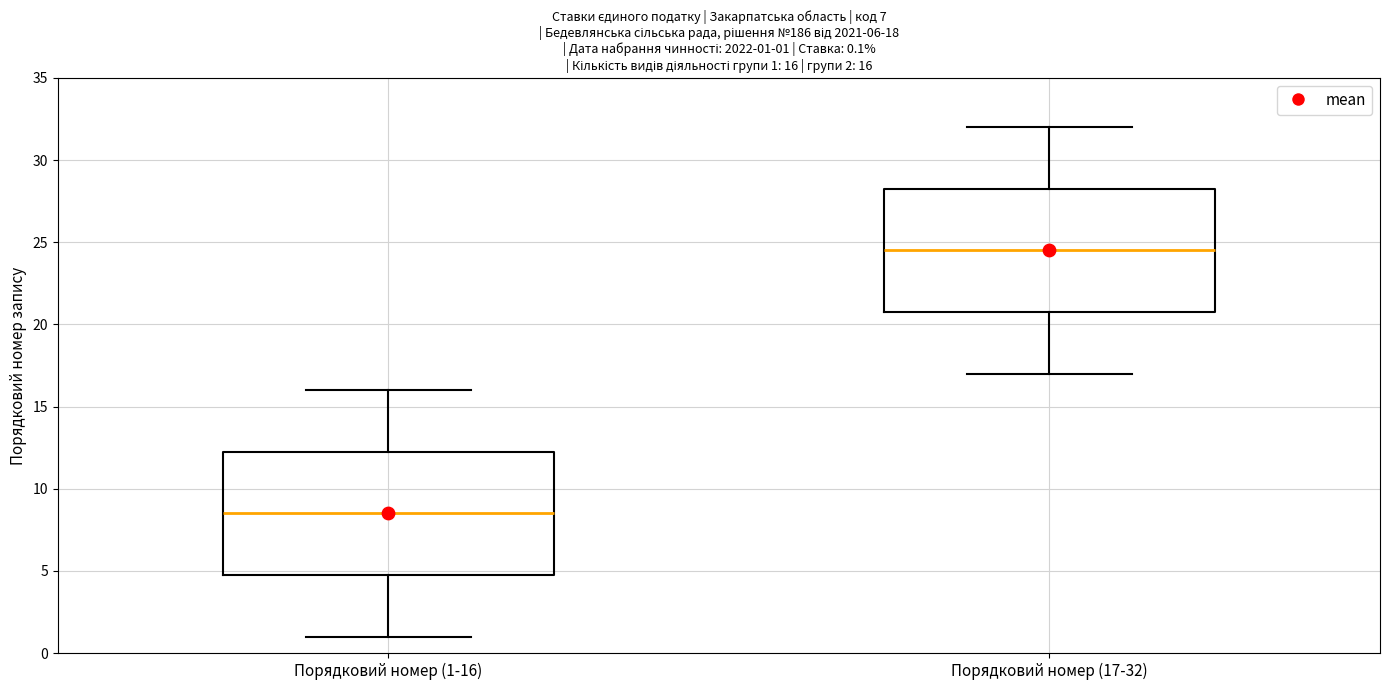

Which box's median line is the lowest?

Порядковий номер (1-16)